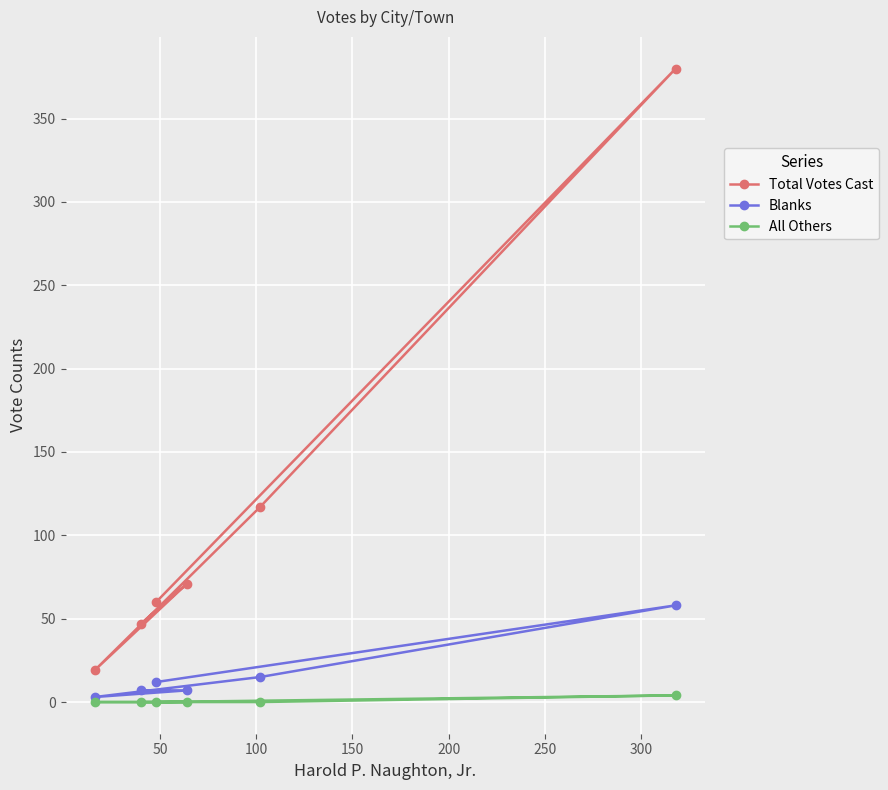

What is the maximum value for Blanks?

58